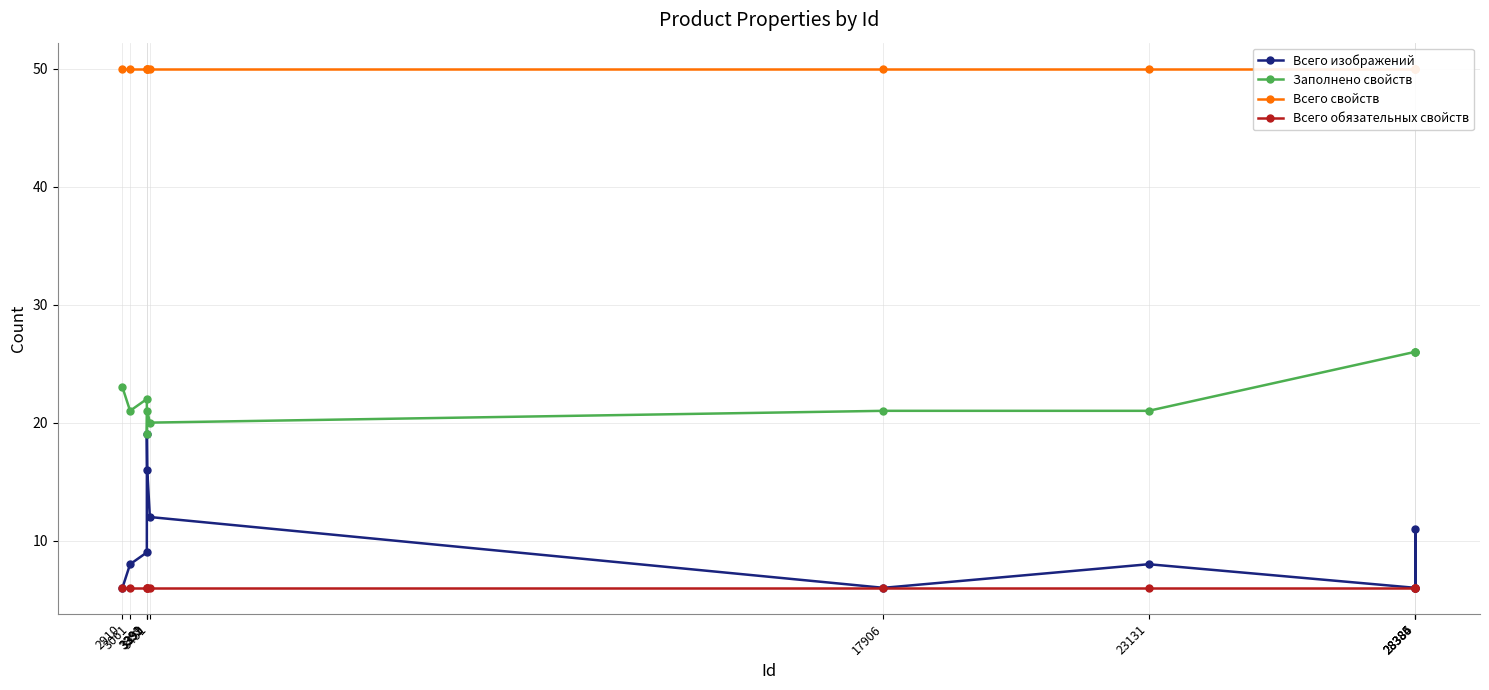

Is this an area chart (filled region under the line)?

No